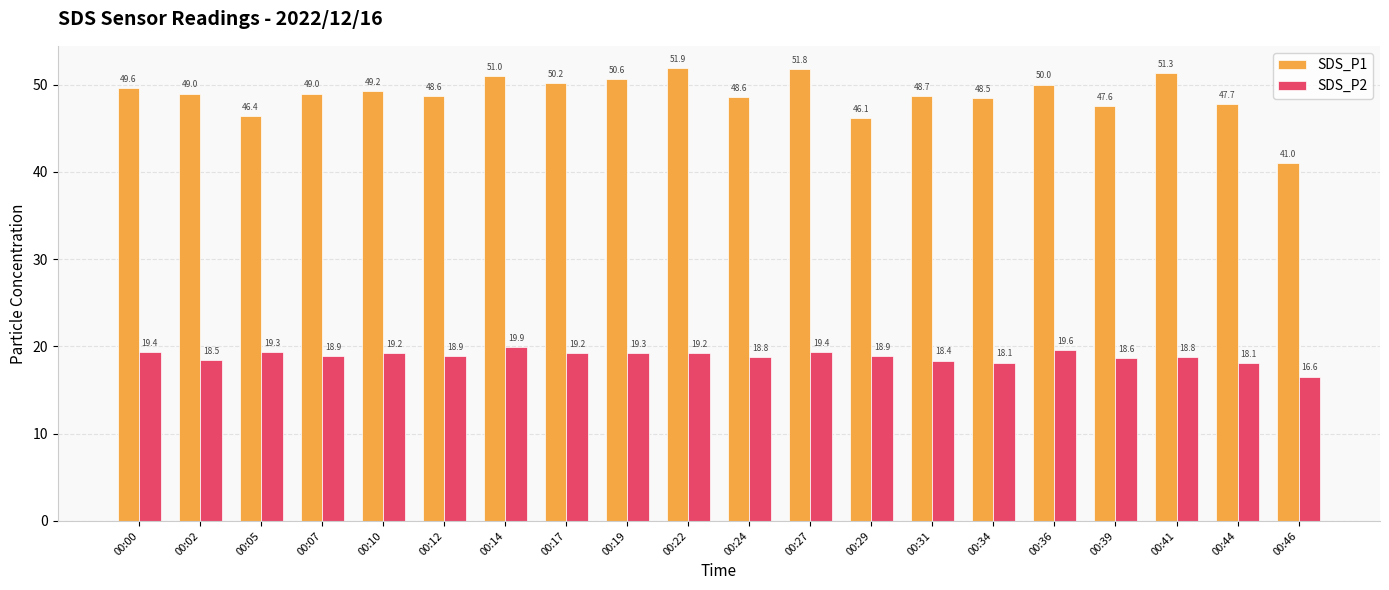

Which category has the highest value in the SDS_P2 series?

00:14